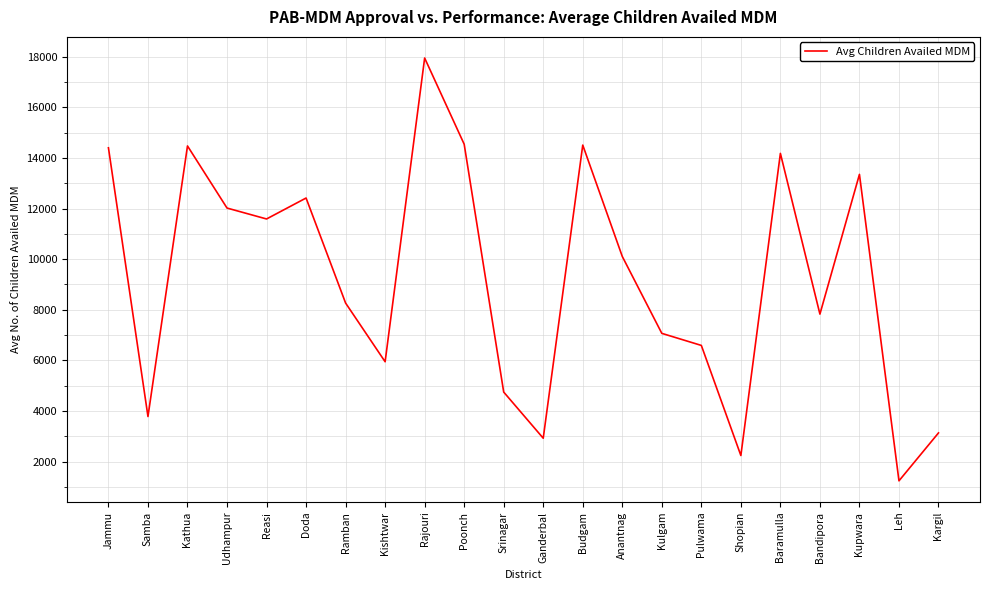

What is the difference between the second highest and second lowest values?

12292.3